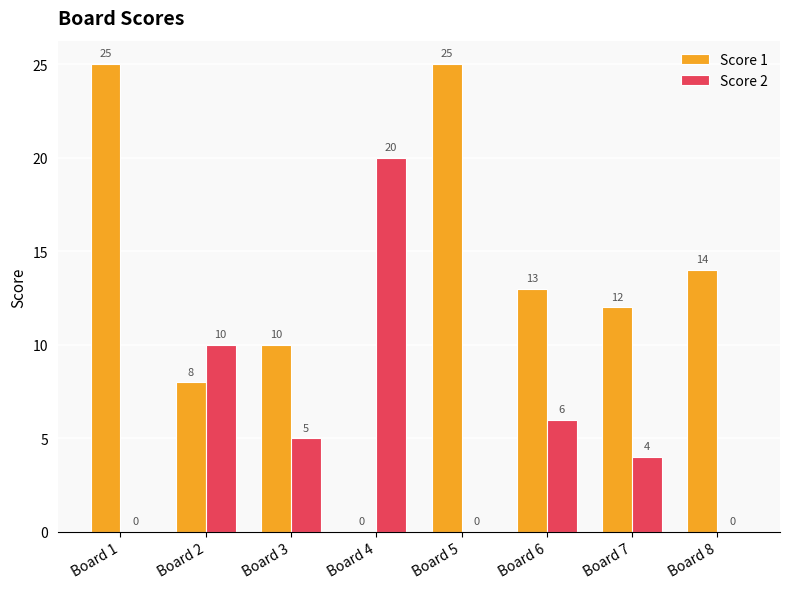

What is the sum of all Score 2 values?

45